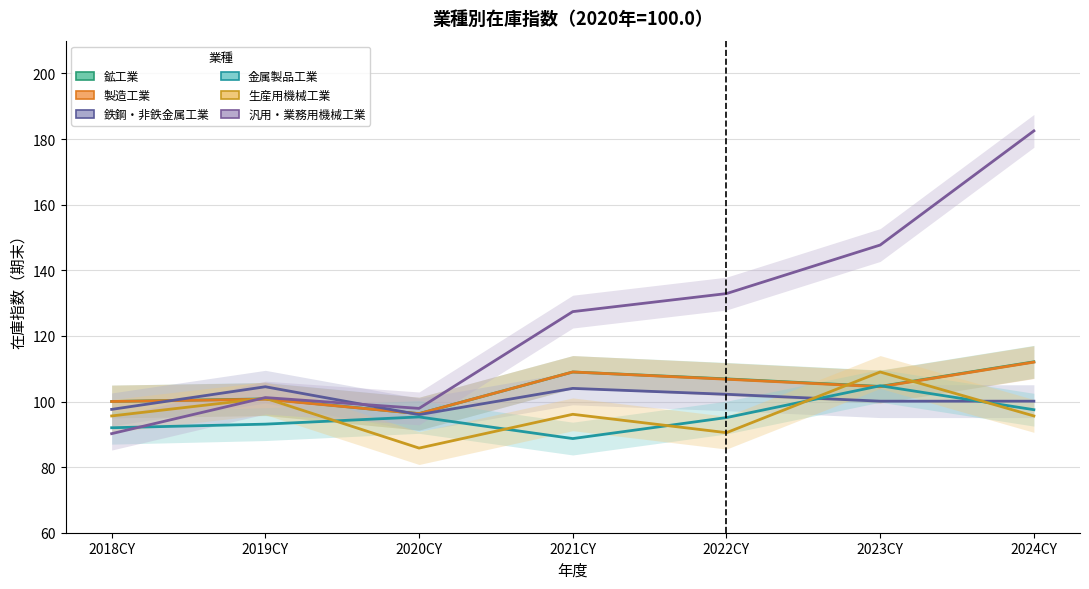

At which label is 汎用・業務用機械工業 closest to 136?

2022CY